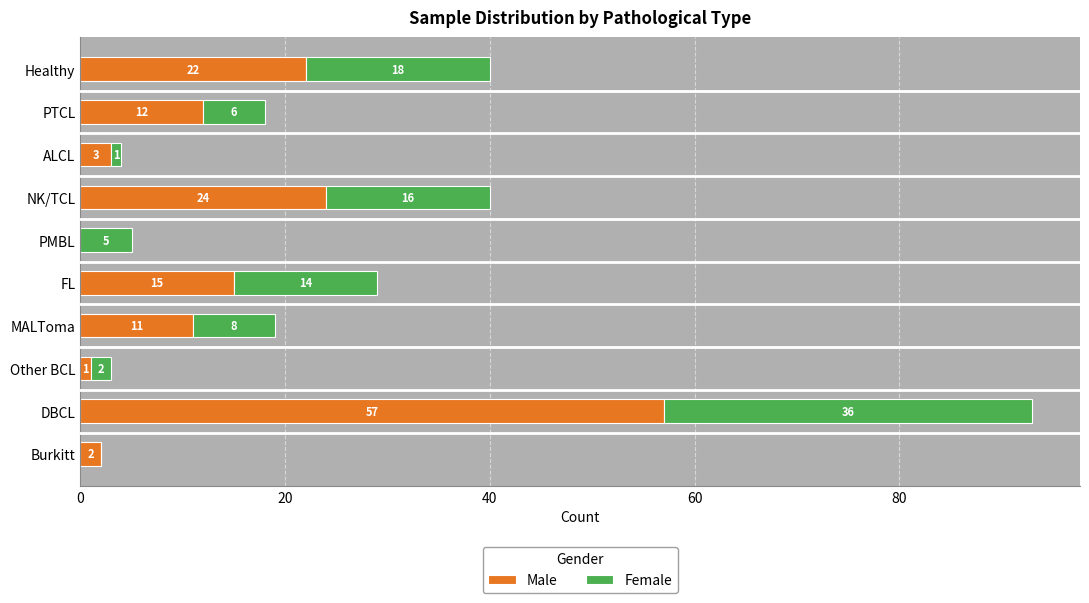

What is the sum of the Male values at MALToma and Other BCL?

12